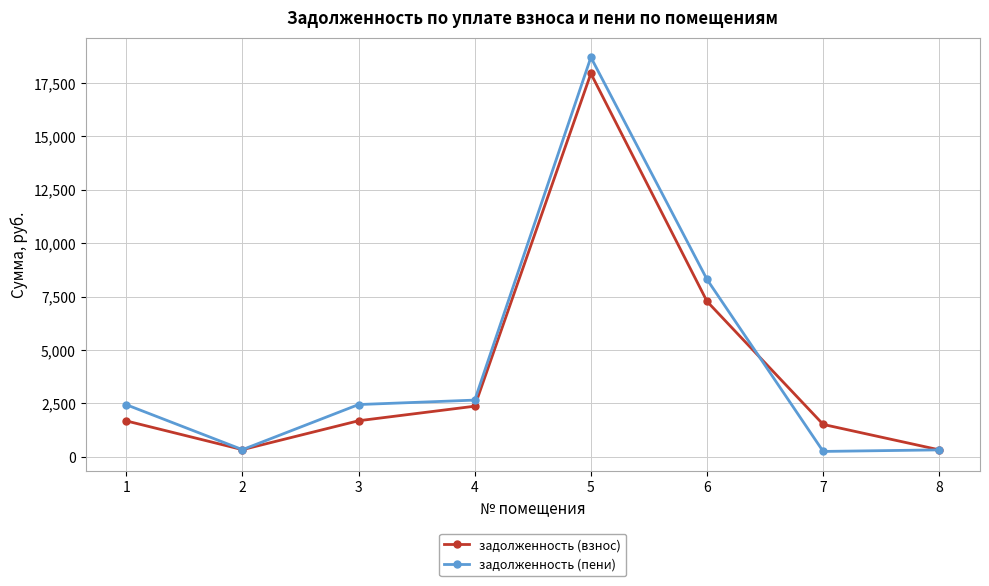

How many lines are shown in the chart?

2